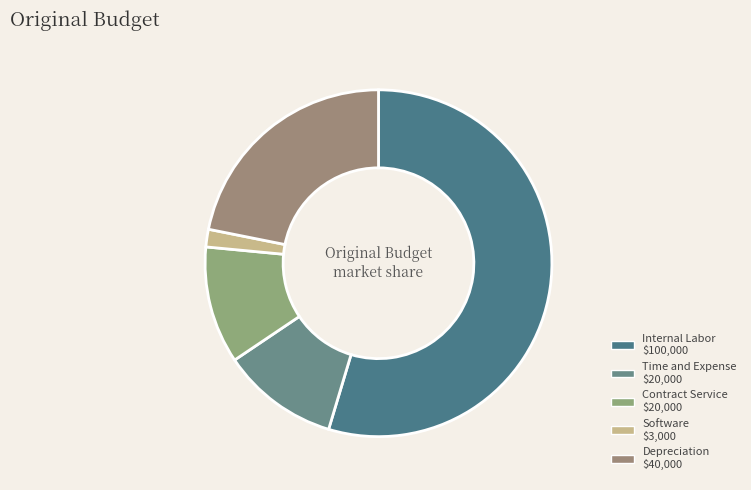

How many slices are in this pie chart?

5